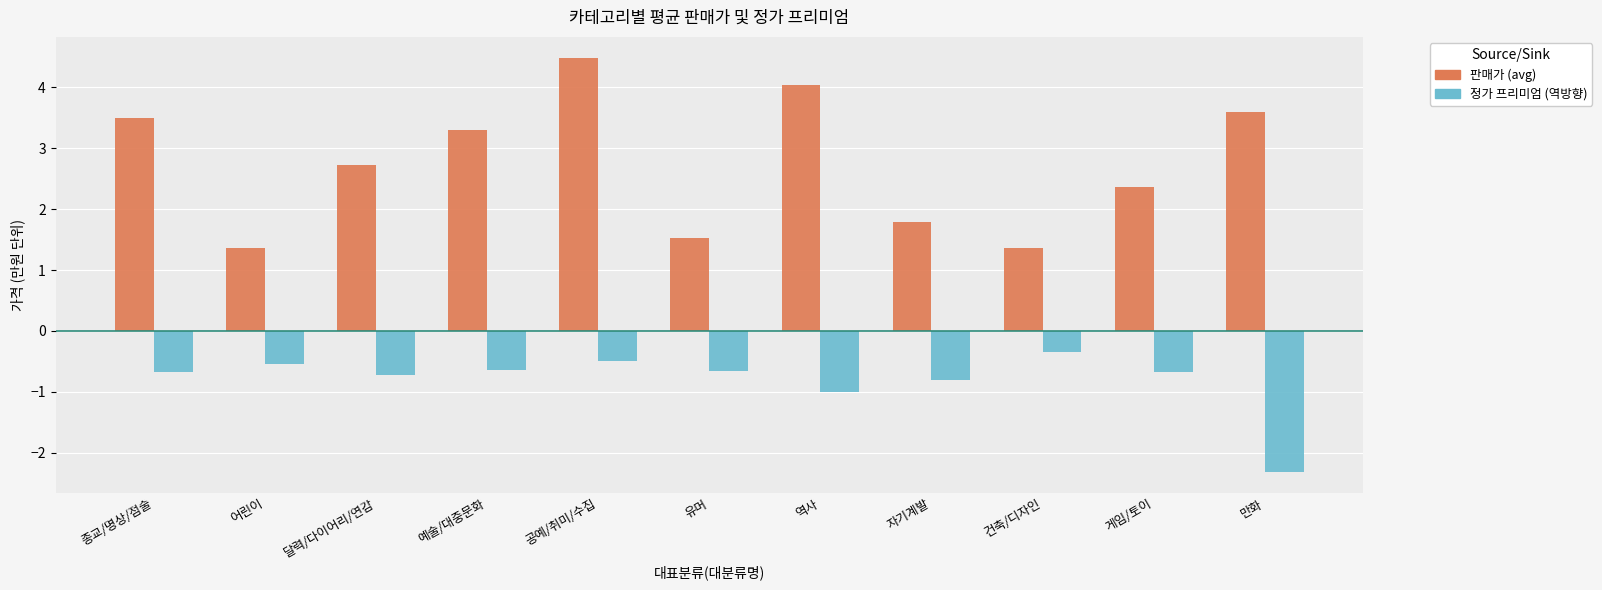

At which label does 판매가 (avg) first exceed 2?

종교/명상/점술